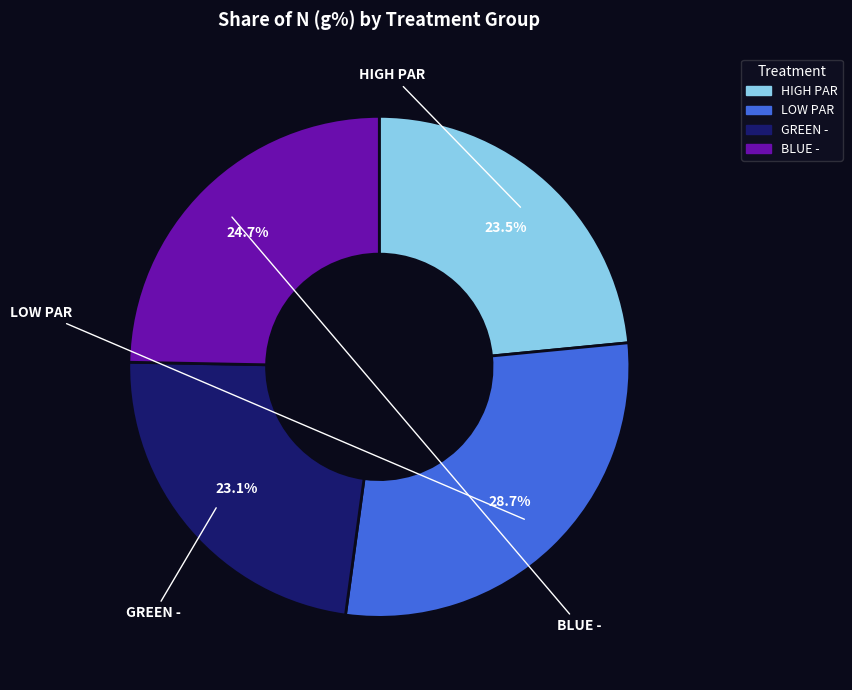

How many slices are in this pie chart?

4